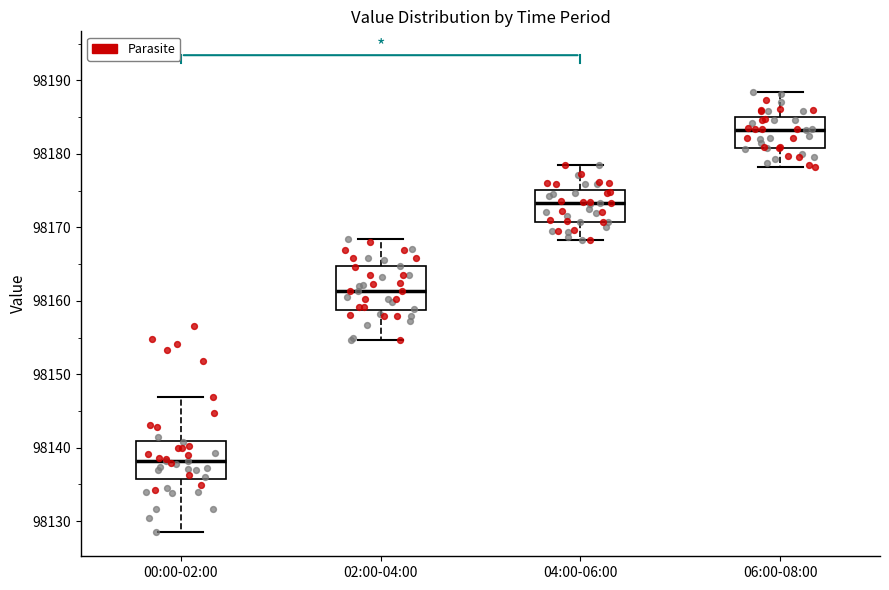

Reading left to right, read every box against the y-axis: the position of its median line, the range the box covers, and the ends of its whiskers. The values are not printed on the chart, so give them approximately, as read against the axis.

00:00-02:00: median 98138, box 98136 to 98141, whiskers 98128 to 98147
02:00-04:00: median 98161, box 98159 to 98165, whiskers 98155 to 98168
04:00-06:00: median 98173, box 98171 to 98175, whiskers 98168 to 98178
06:00-08:00: median 98183, box 98181 to 98185, whiskers 98178 to 98188